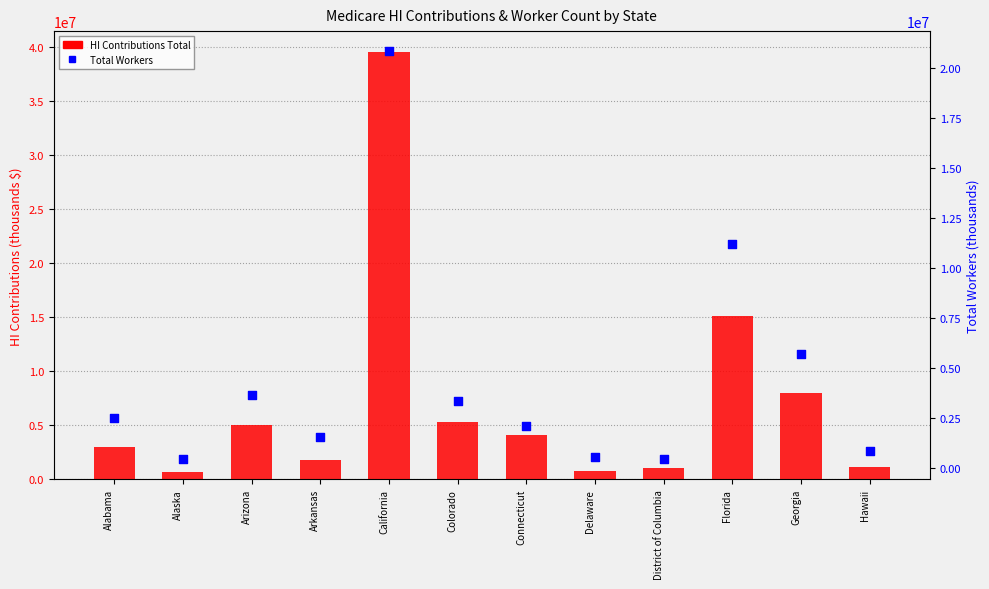

Which series reaches the minimum Y coordinate?

Total Workers (thousands)